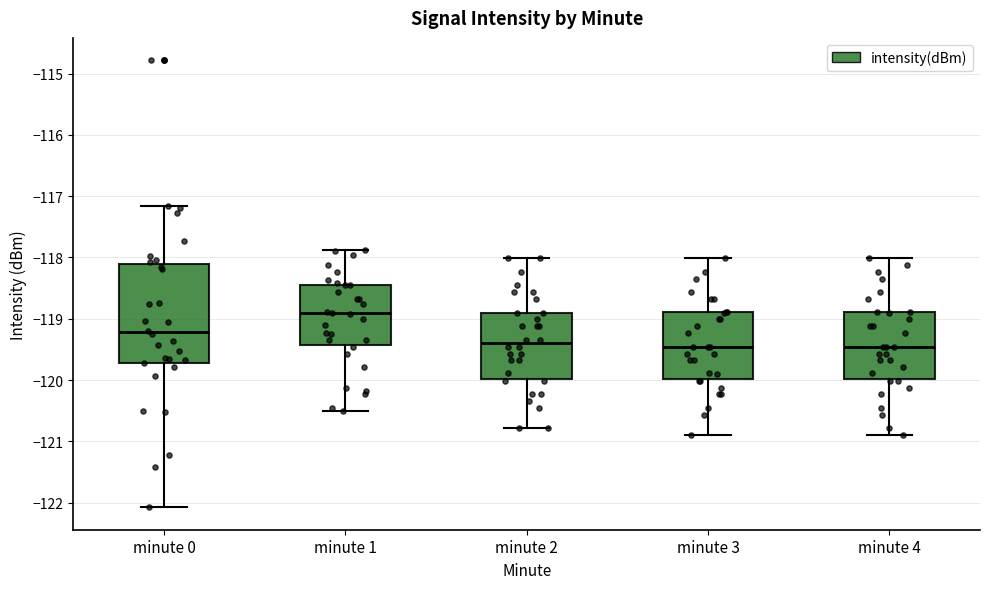

Reading left to right, transcribe this box plot: for each box, give where its median line is, the range the box spans, and where its two whiskers end, as read against the y-axis. The values are not printed on the chart, so give them approximately, as read against the axis.

minute 0: median -119.2, box -119.7 to -118.1, whiskers -122.1 to -117.2
minute 1: median -118.9, box -119.4 to -118.4, whiskers -120.5 to -117.9
minute 2: median -119.4, box -120.0 to -118.9, whiskers -120.8 to -118.0
minute 3: median -119.5, box -120.0 to -118.9, whiskers -120.9 to -118.0
minute 4: median -119.5, box -120.0 to -118.9, whiskers -120.9 to -118.0